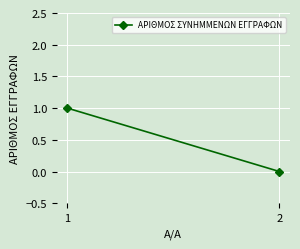

Reading right to left, extract all data points from this chart.

0	1